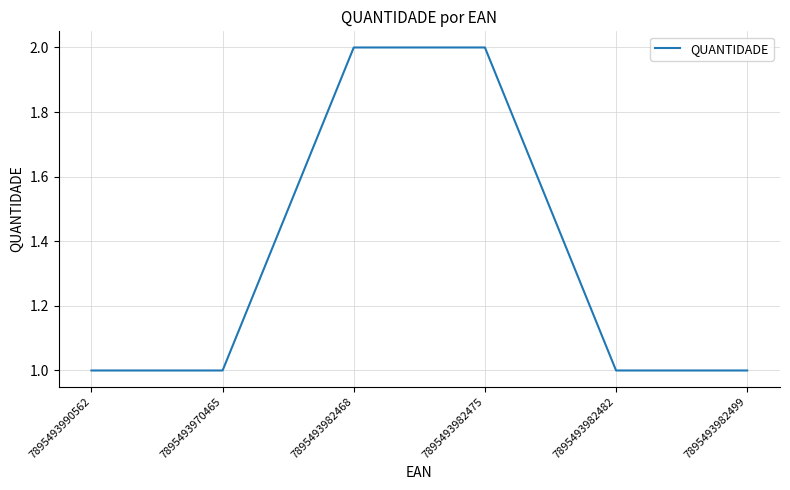

What value does the data have at 7895493990562?

1